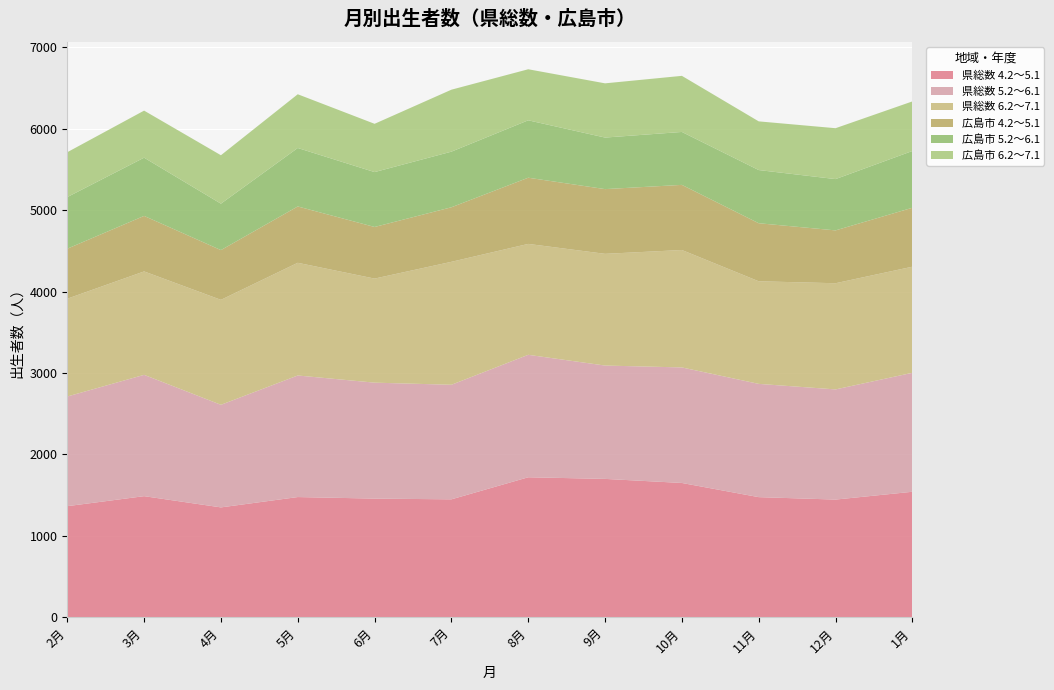

Reading left to right, what are all the values shown in this chart?

県総数 4.2～5.1: 1364	1487	1349	1476	1457	1448	1719	1699	1649	1475	1445	1541
県総数 5.2～6.1: 1347	1490	1260	1493	1424	1407	1504	1392	1419	1391	1353	1461
県総数 6.2～7.1: 1201	1270	1289	1384	1278	1510	1362	1372	1442	1260	1304	1303
広島市 4.2～5.1: 614	682	611	692	634	670	813	795	800	713	649	724
広島市 5.2～6.1: 634	715	570	718	674	683	705	633	650	653	630	697
広島市 6.2～7.1: 551	578	595	660	593	761	627	666	689	598	625	609